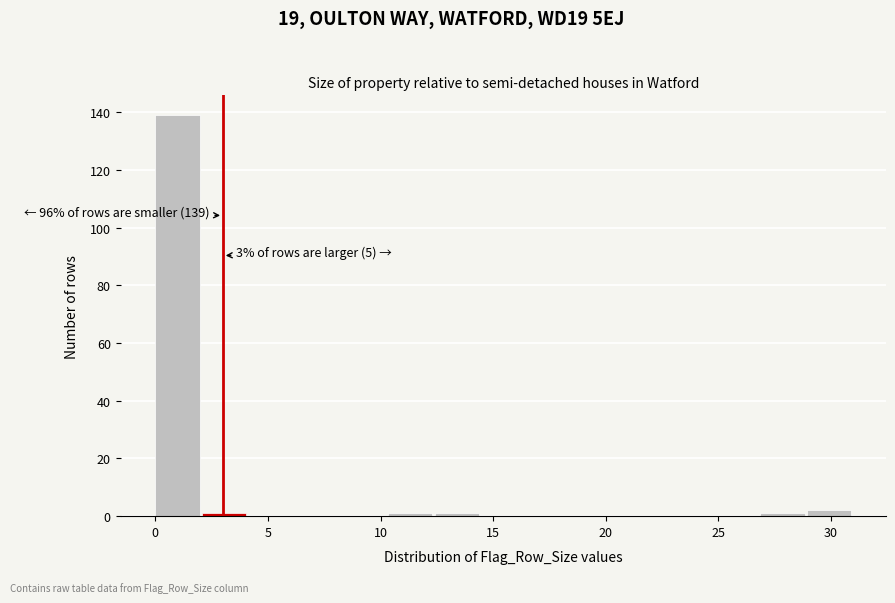

Which range on the x-axis has the tallest bar?

0.0 to 2.0